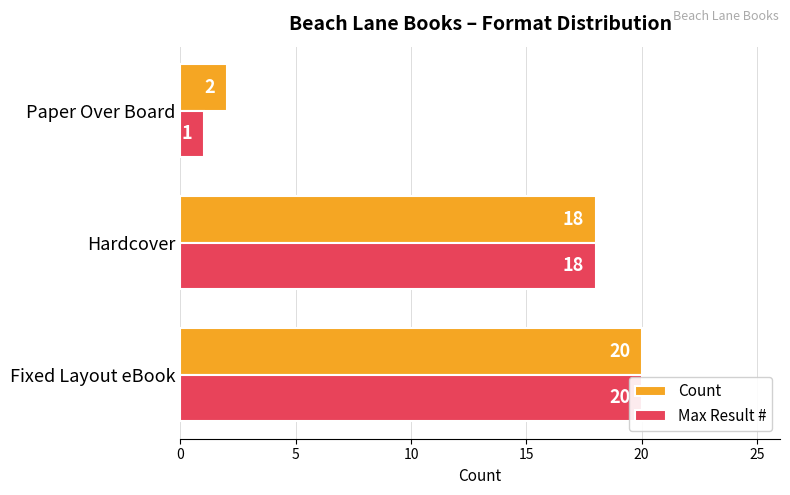

Are the bars grouped side by side (vs. stacked)?

Yes